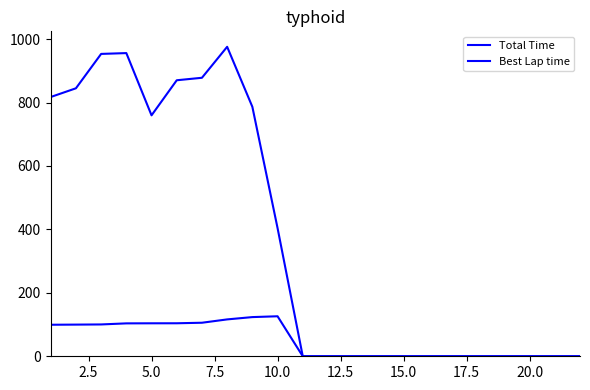

List the series in order of their overall mean, lowest first.

Best Lap time, Total Time